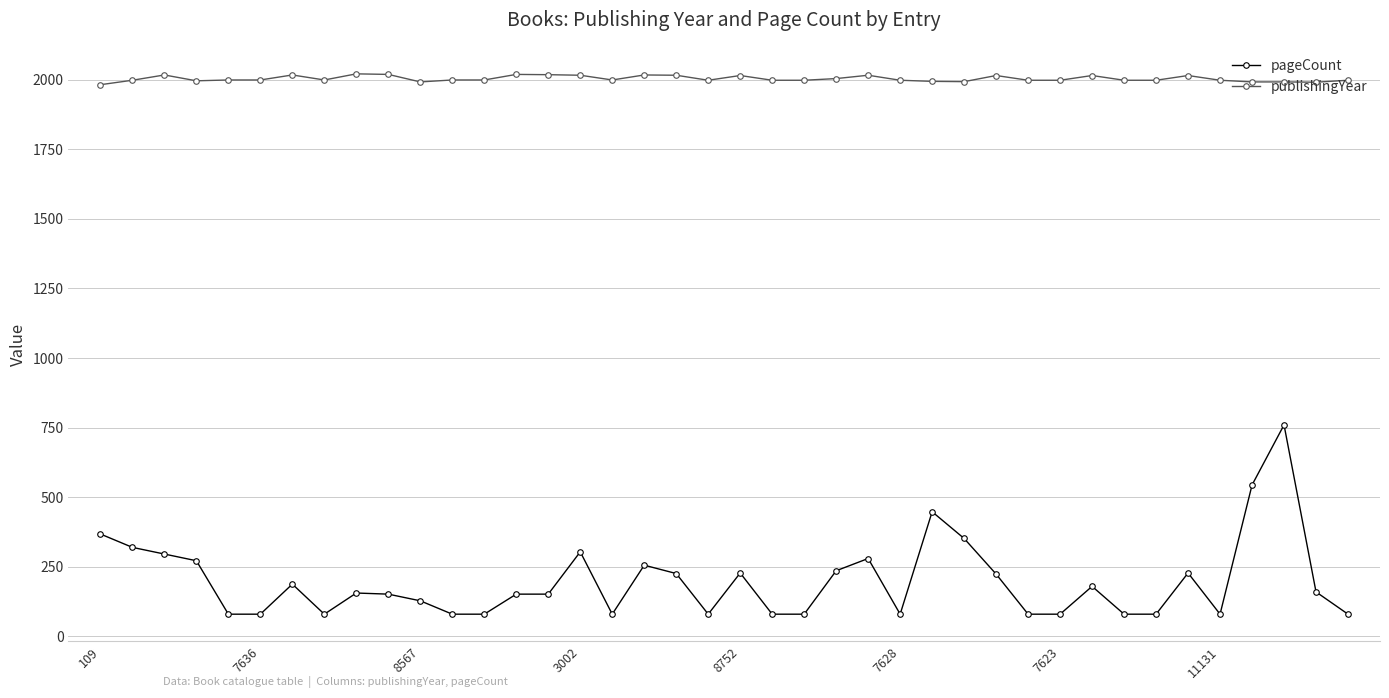

At how many categories does at least one series exceed 1342?

40